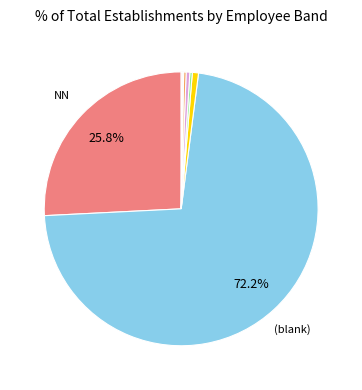

Is there a majority slice in this chart?

Yes